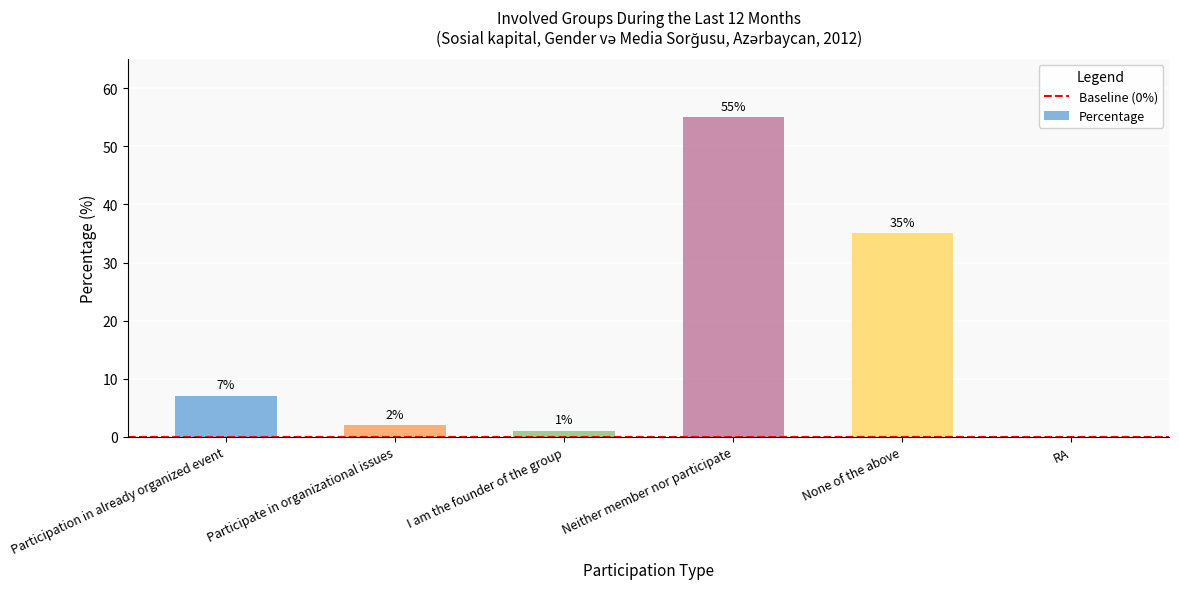

Where is the data nearest to the value 27?

None of the above